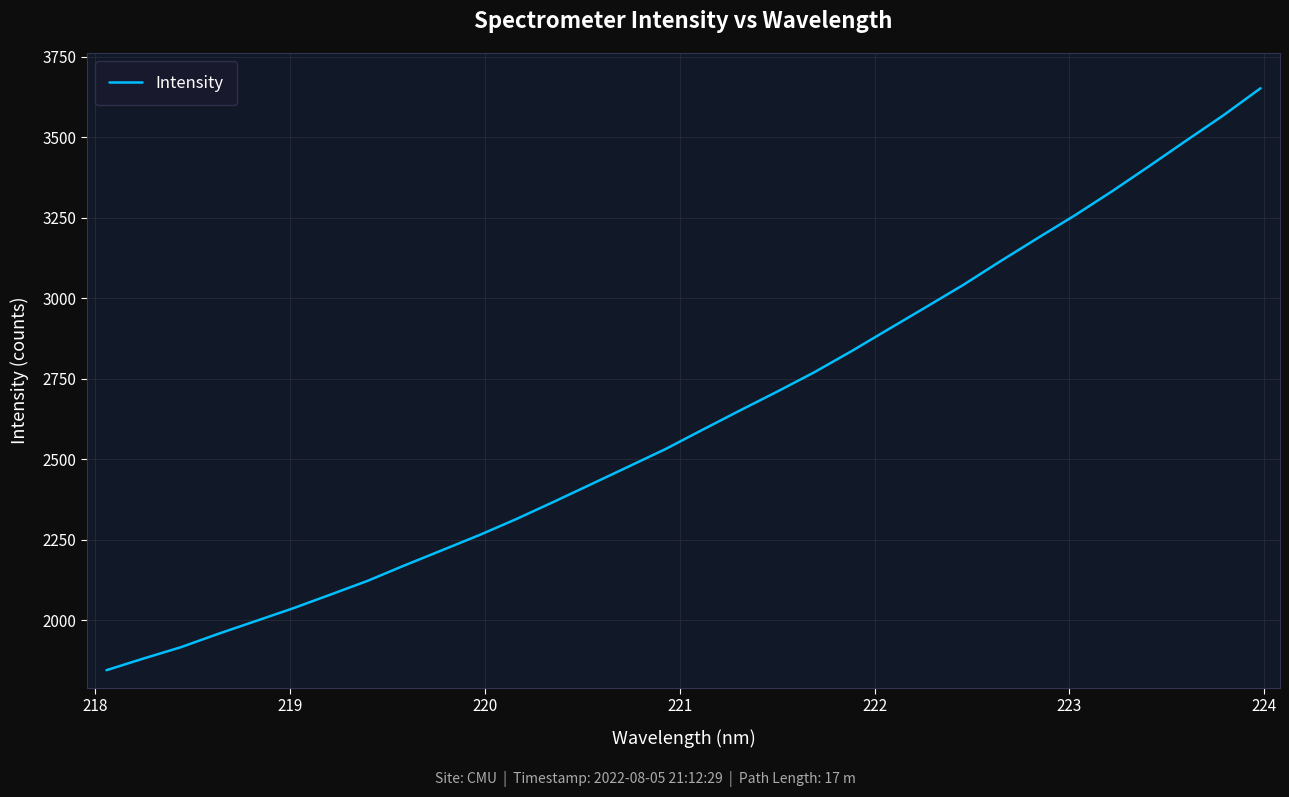

What is the difference between the maximum and minimum values?

1807.4